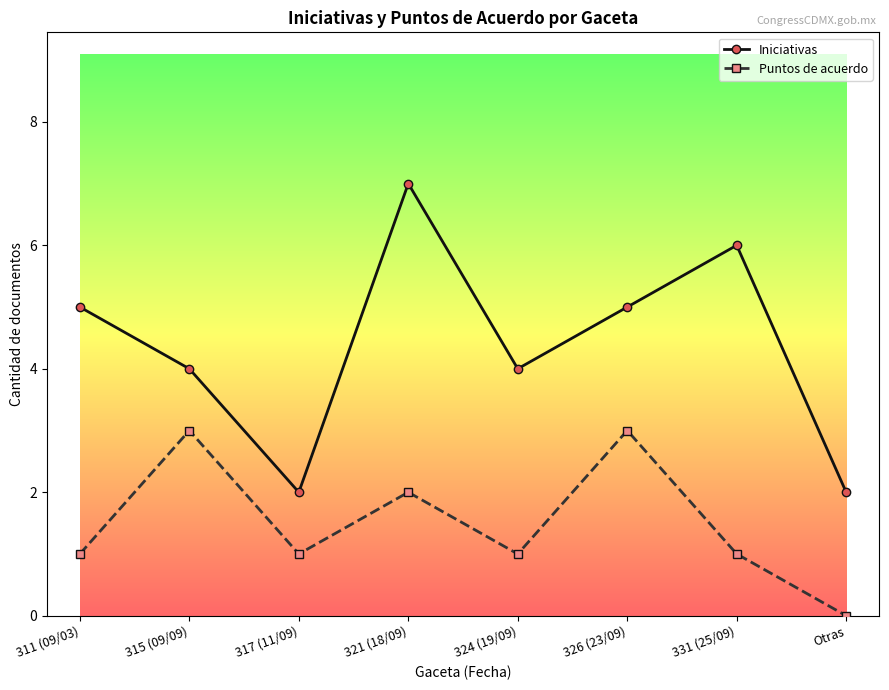

What is the difference between the Puntos de acuerdo values at 315 (09/09) and 311 (09/03)?

2